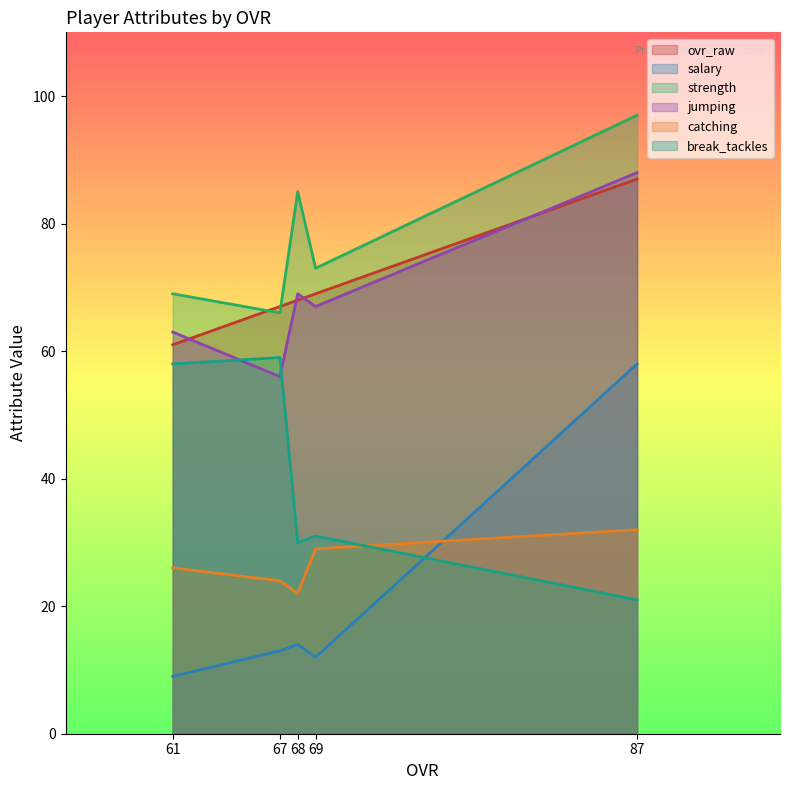

Is the value of strength at 87 greater than the value of break_tackles at 87?

Yes